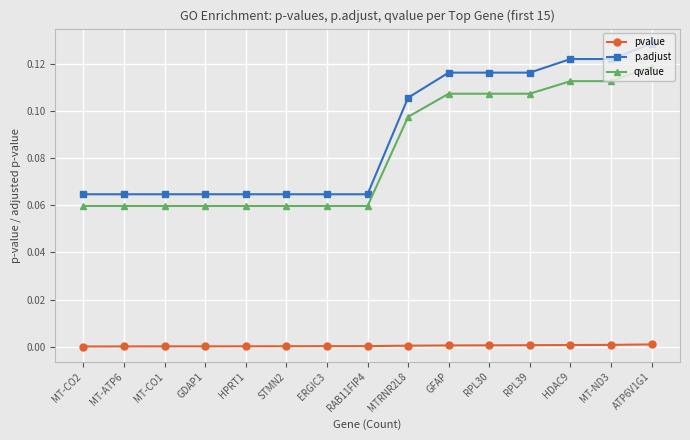

Which series has the largest range (max minus min)?

p.adjust